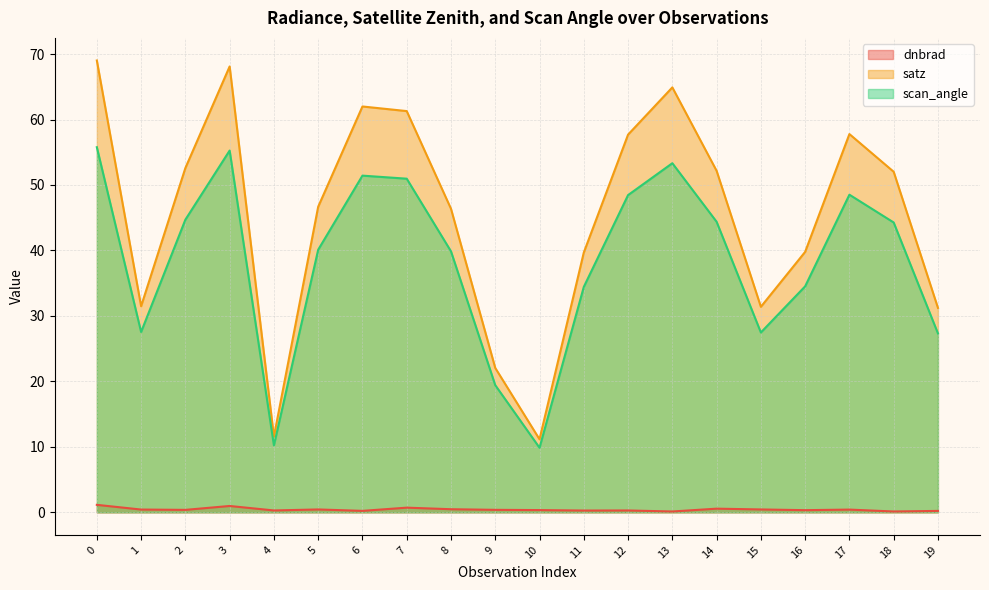

Which series has the largest range (max minus min)?

satz